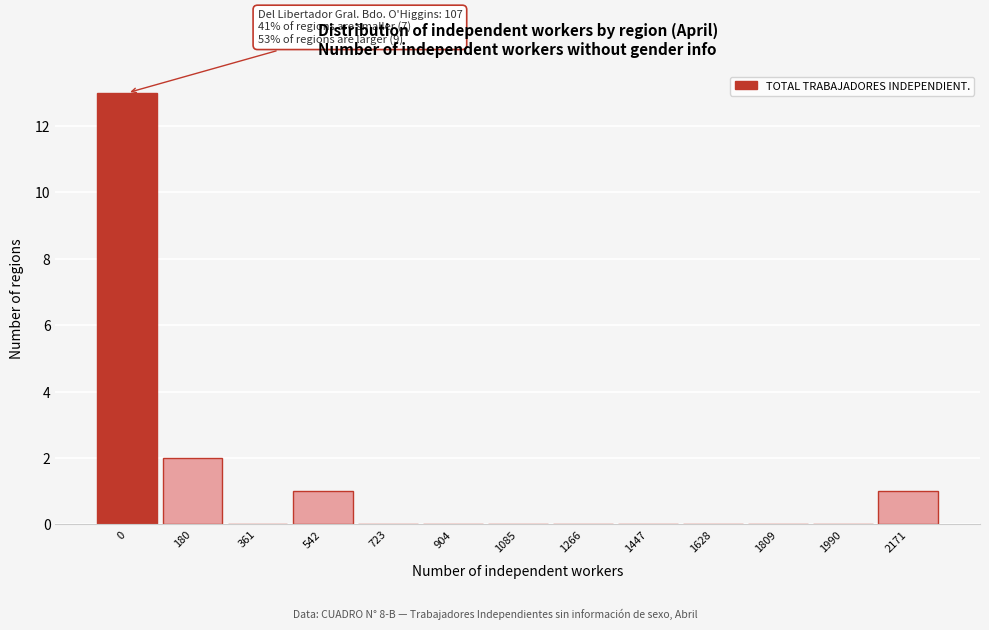

Reading left to right, list all the values displayed in this chart.

0=13	180=2	361=0	542=1	723=0	904=0	1085=0	1266=0	1447=0	1628=0	1809=0	1990=0	2171=1